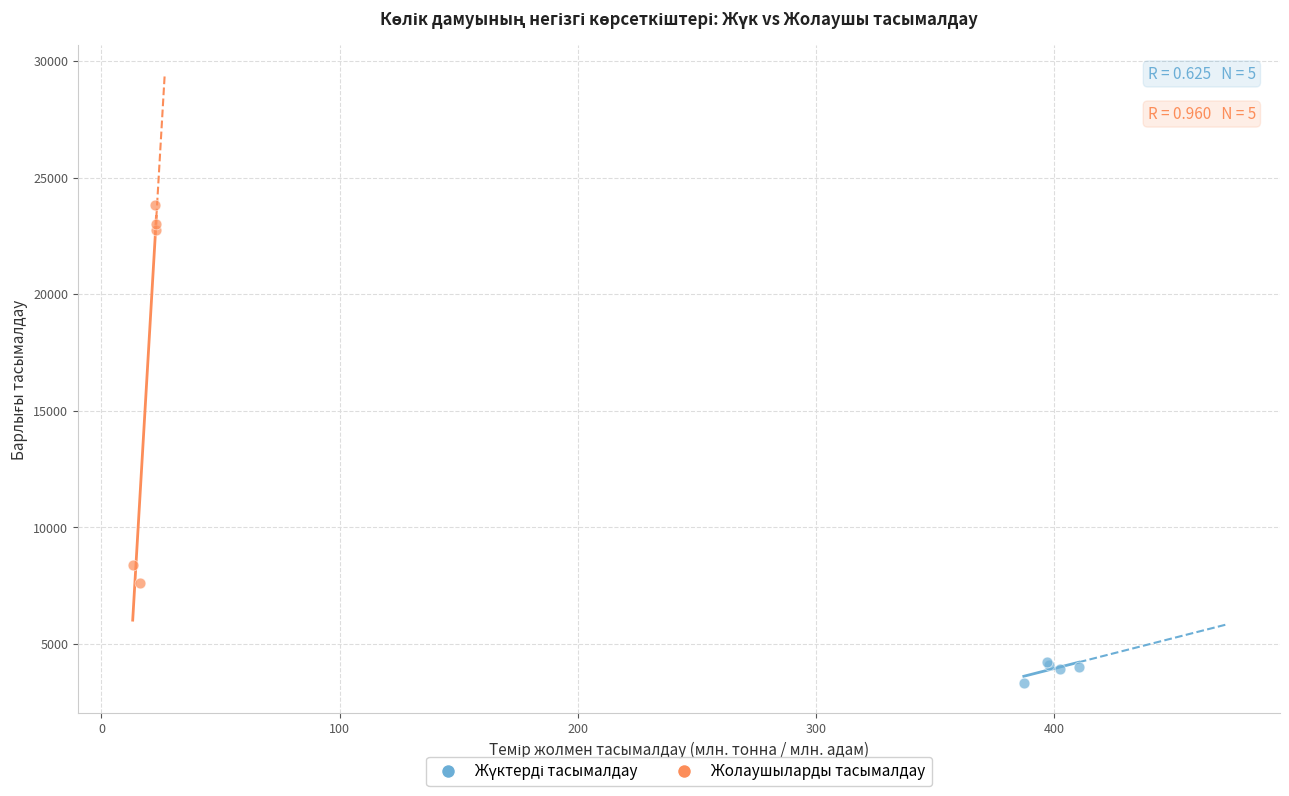

Which series contains the highest Y value?

Жолаушыларды тасымалдау